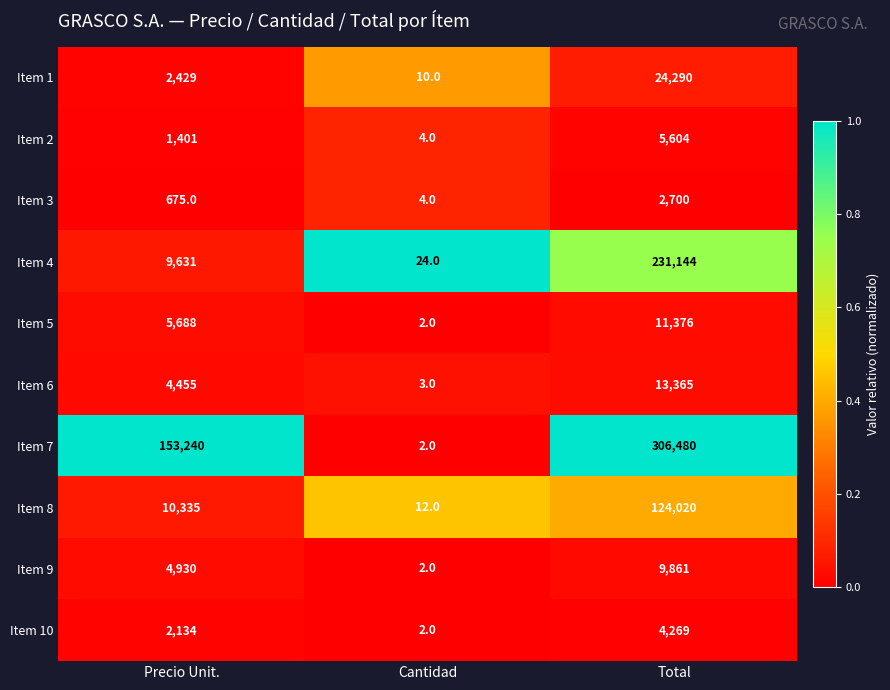

Reading left to right, list all the values displayed in this chart.

Item 1: 2429	10	24290
Item 2: 1401	4	5604
Item 3: 675	4	2700
Item 4: 9631	24	231144
Item 5: 5688	2	11376
Item 6: 4455	3	13365
Item 7: 153240	2	306480
Item 8: 10335	12	124020
Item 9: 4930	2	9861
Item 10: 2134	2	4269